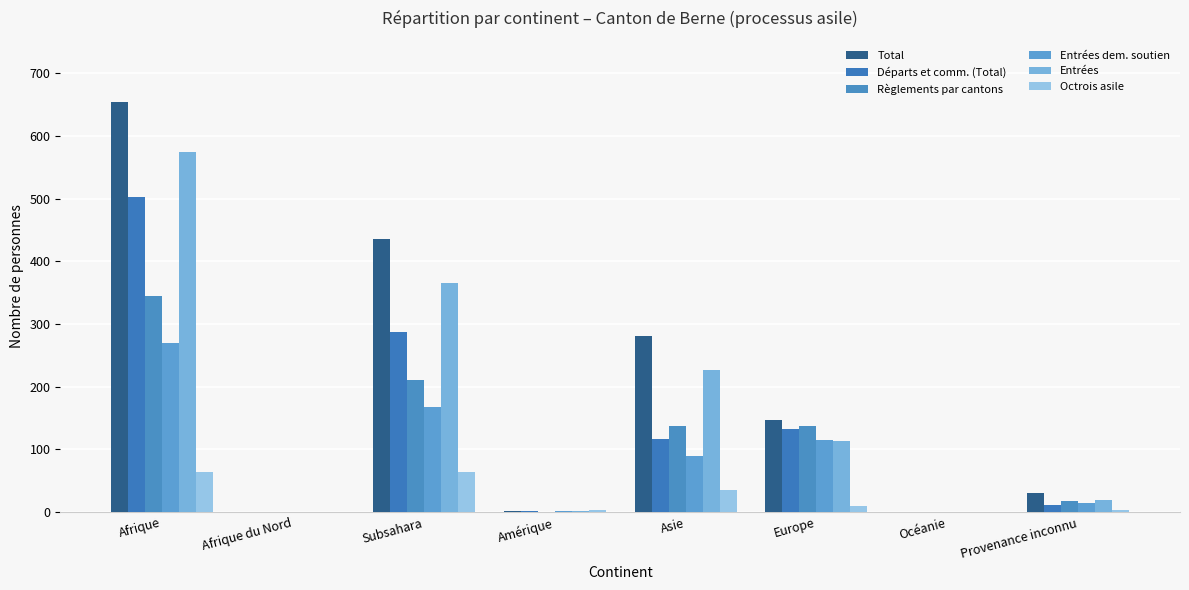

The value of Total at Subsahara is 435. True or false?

True